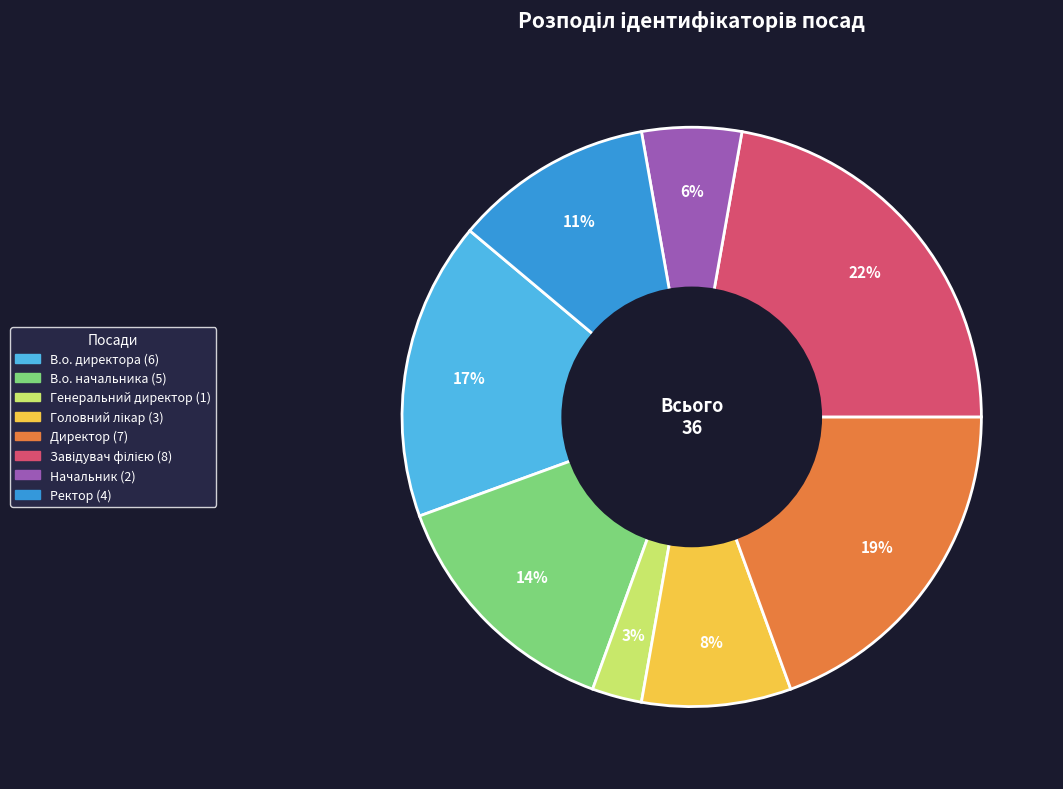

Does Директор account for over 50% of the chart?

No